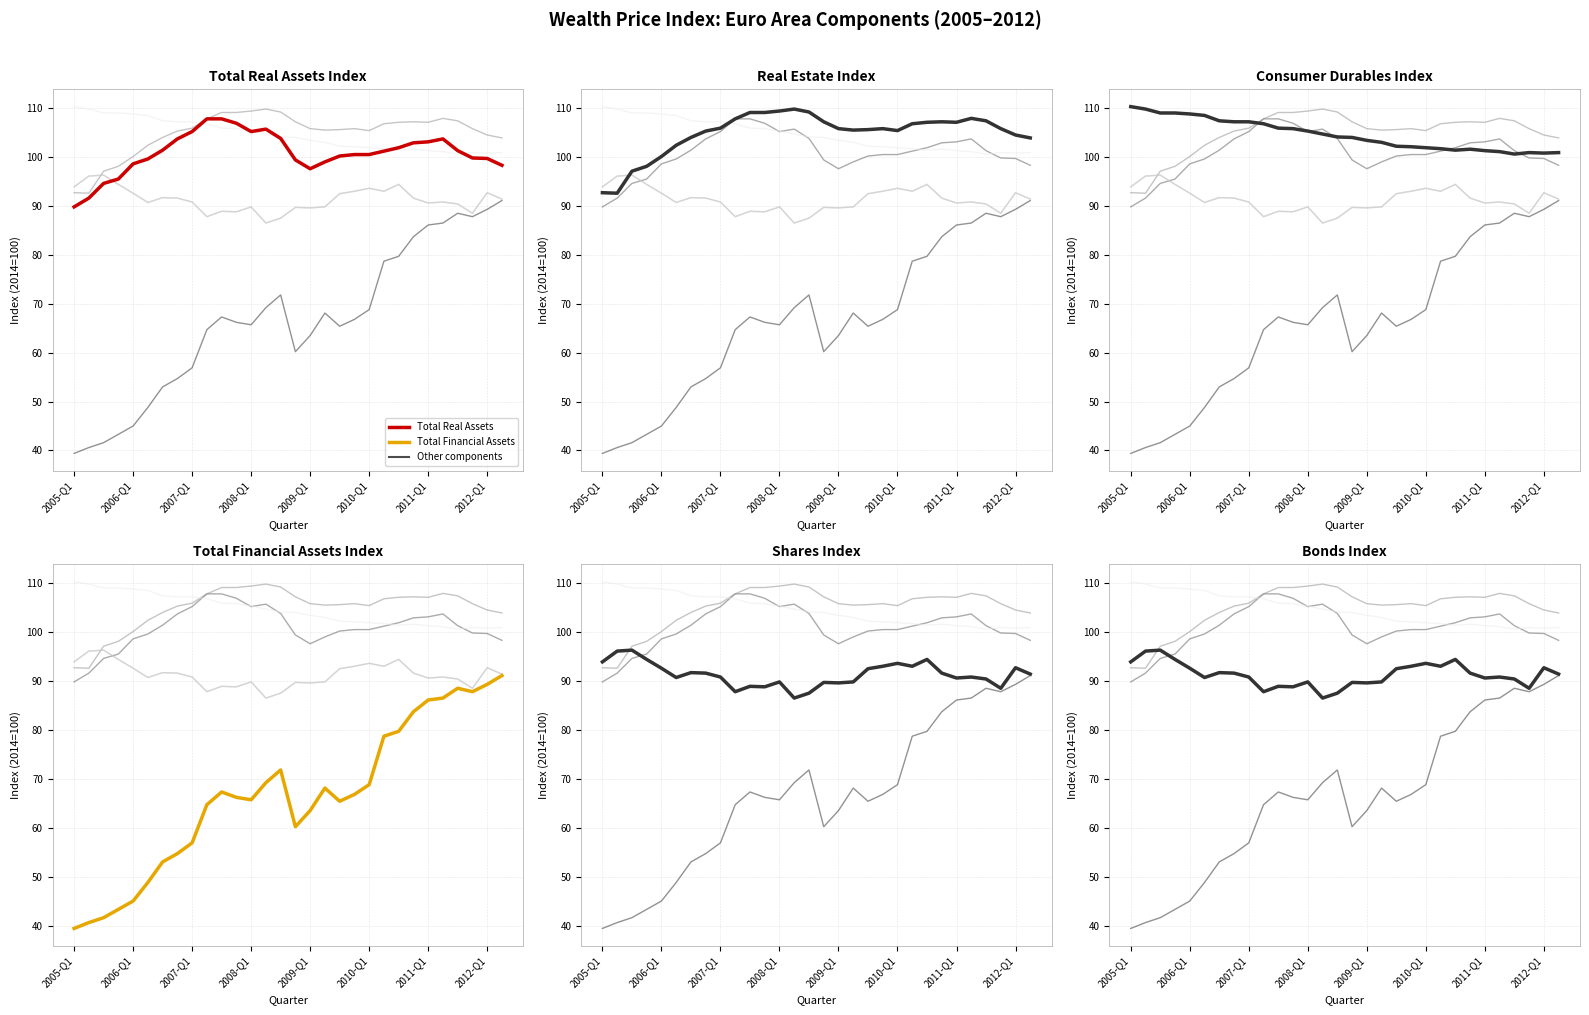

Which series ends up on top after the final intersection of Total Real Assets and Consumer Durables?

Consumer Durables